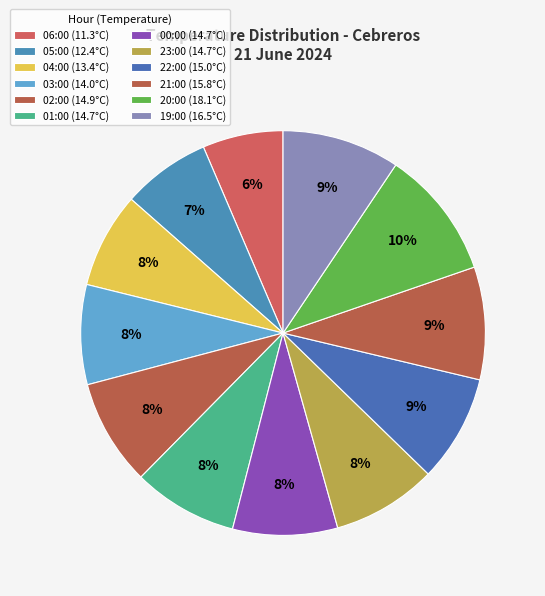

Count the number of slices in the pie.

12